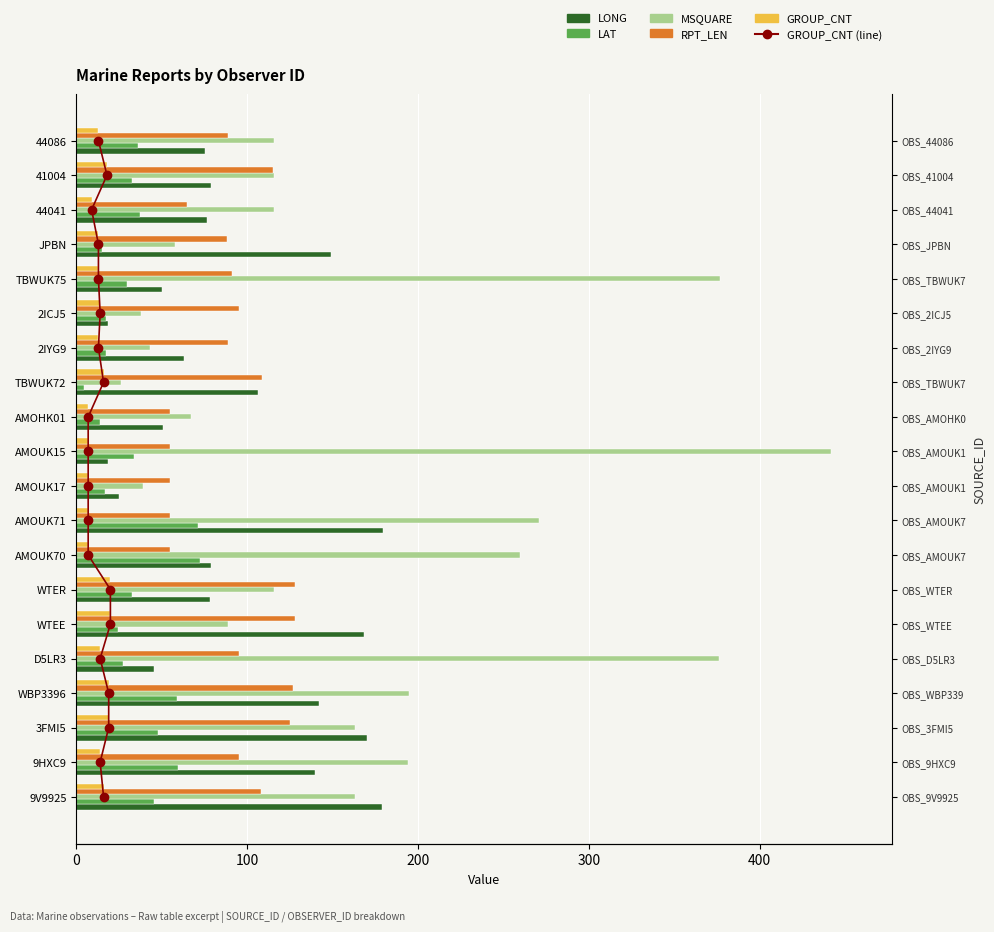

How many groups of bars are there?

20